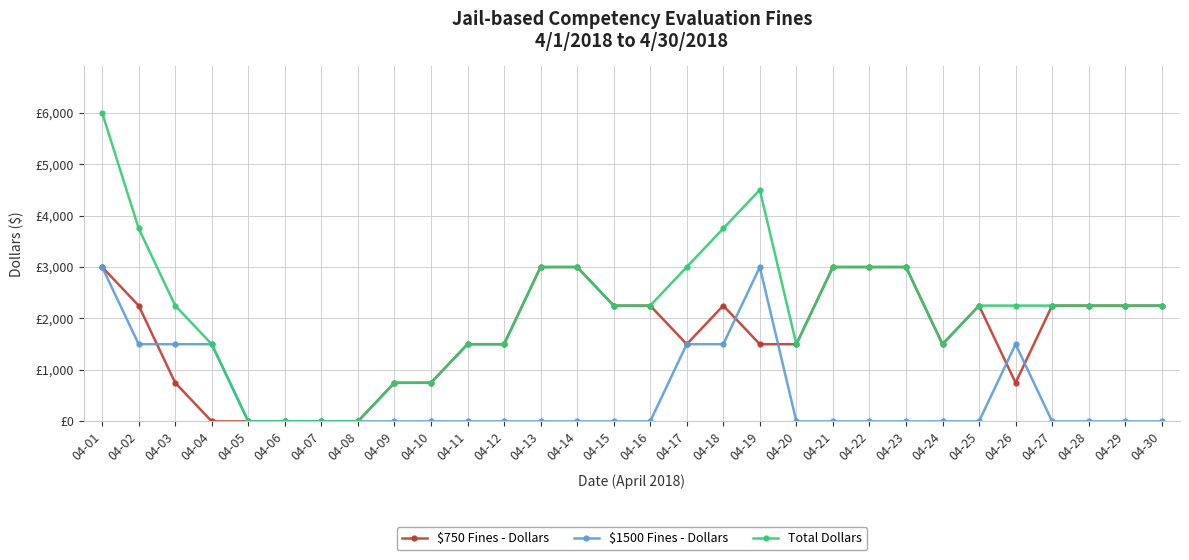

What is the sum of the $750 Fines - Dollars values at 04-13 and 04-24?

4500